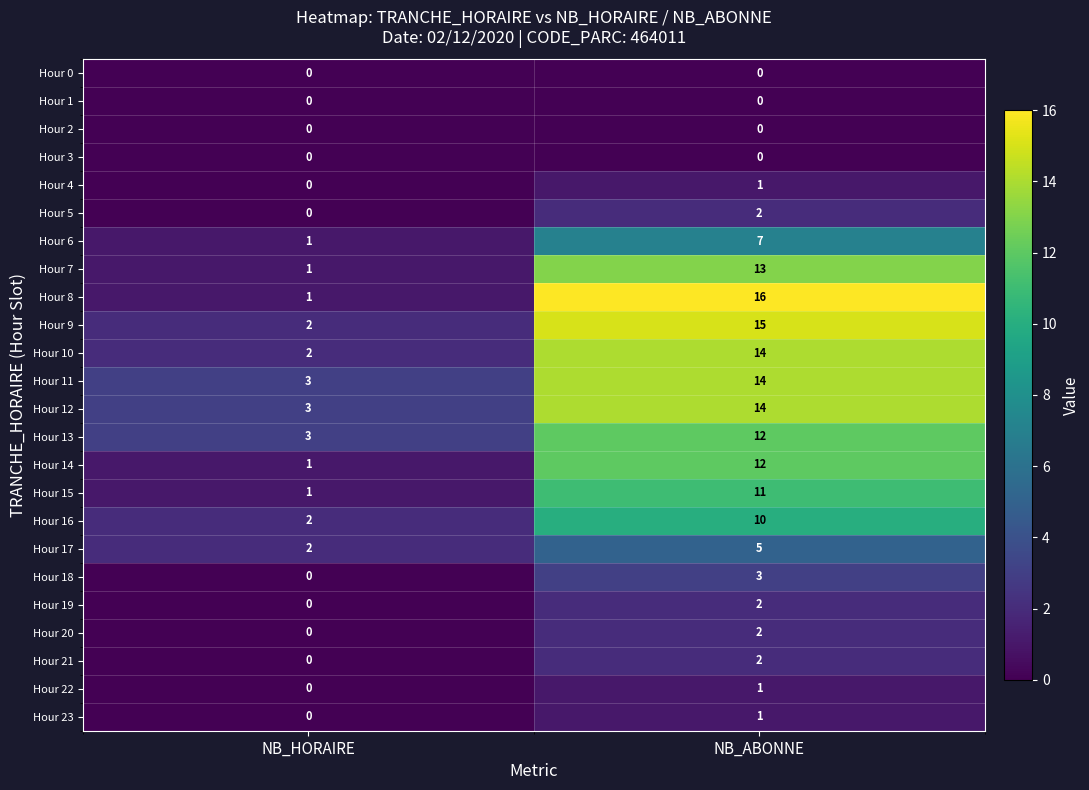

What is the maximum value shown in the chart?

16